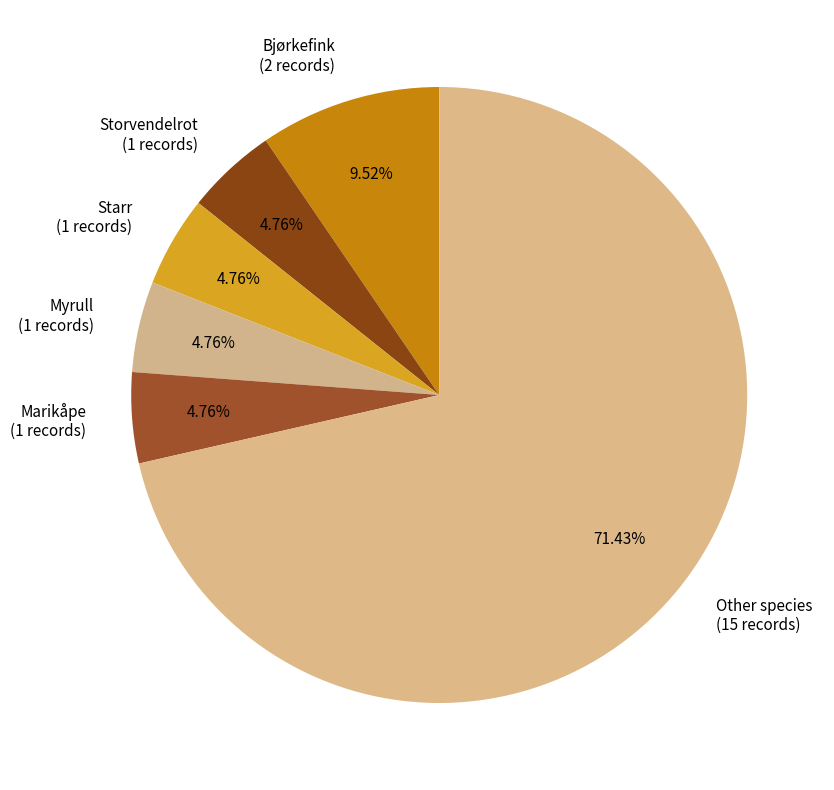

To the nearest percent, what percentage of the pie is Bjørkefink?

10%